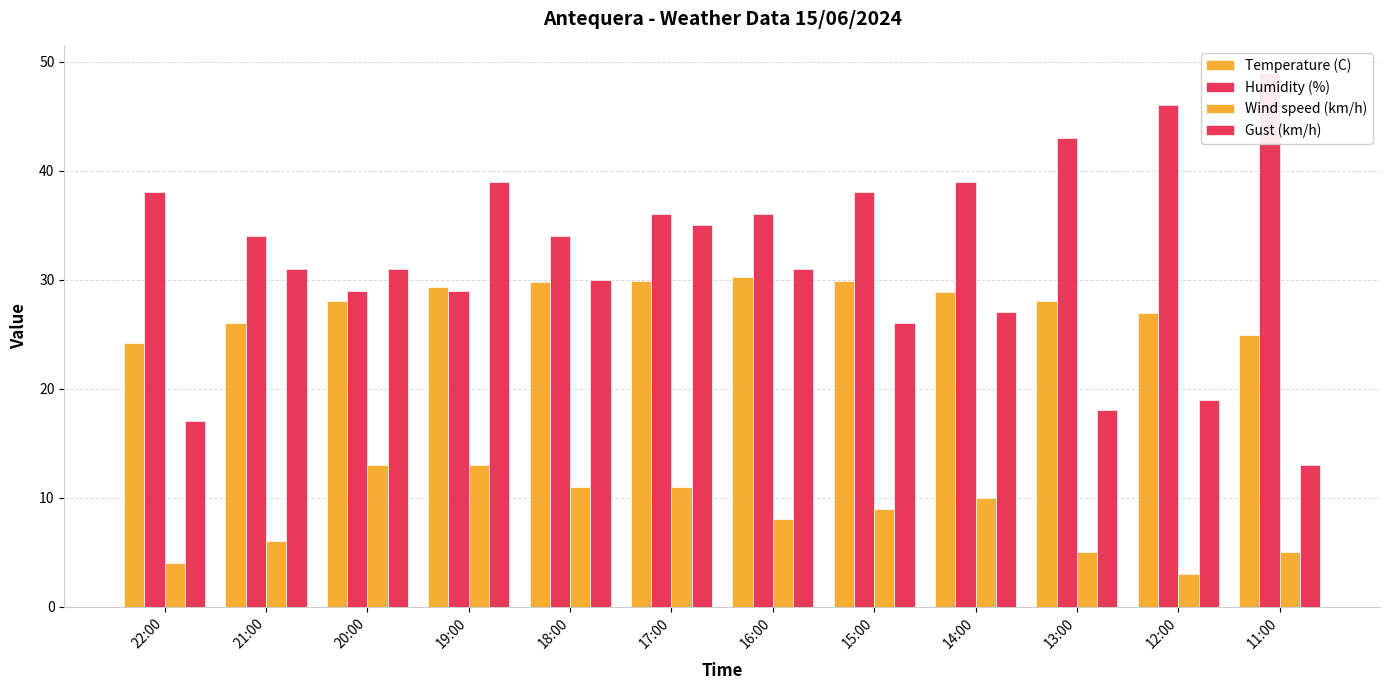

What is the label of the 9th bar from the left?

14:00